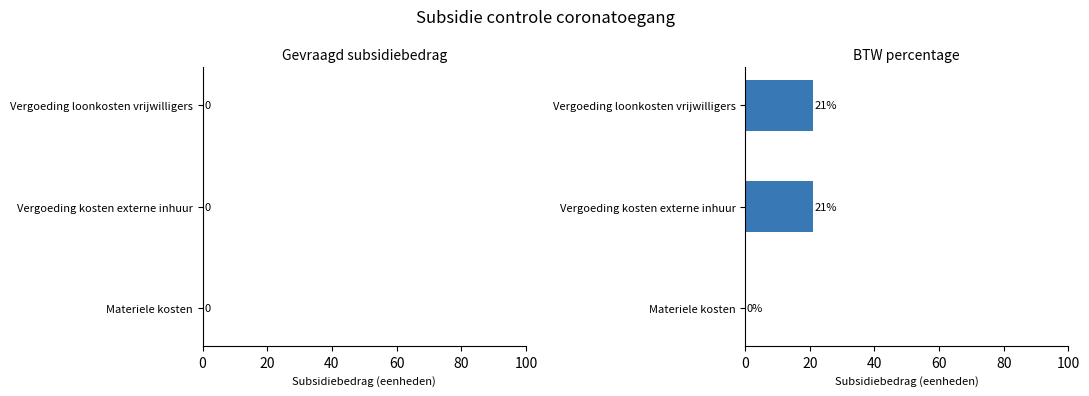

How many categories are shown in the chart?

3